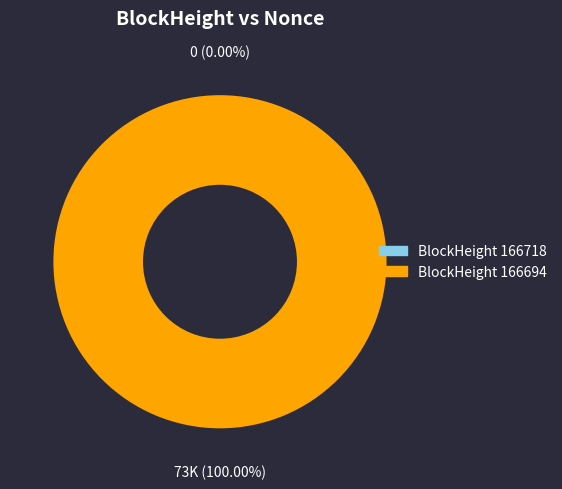

How many segments does this pie chart have?

2